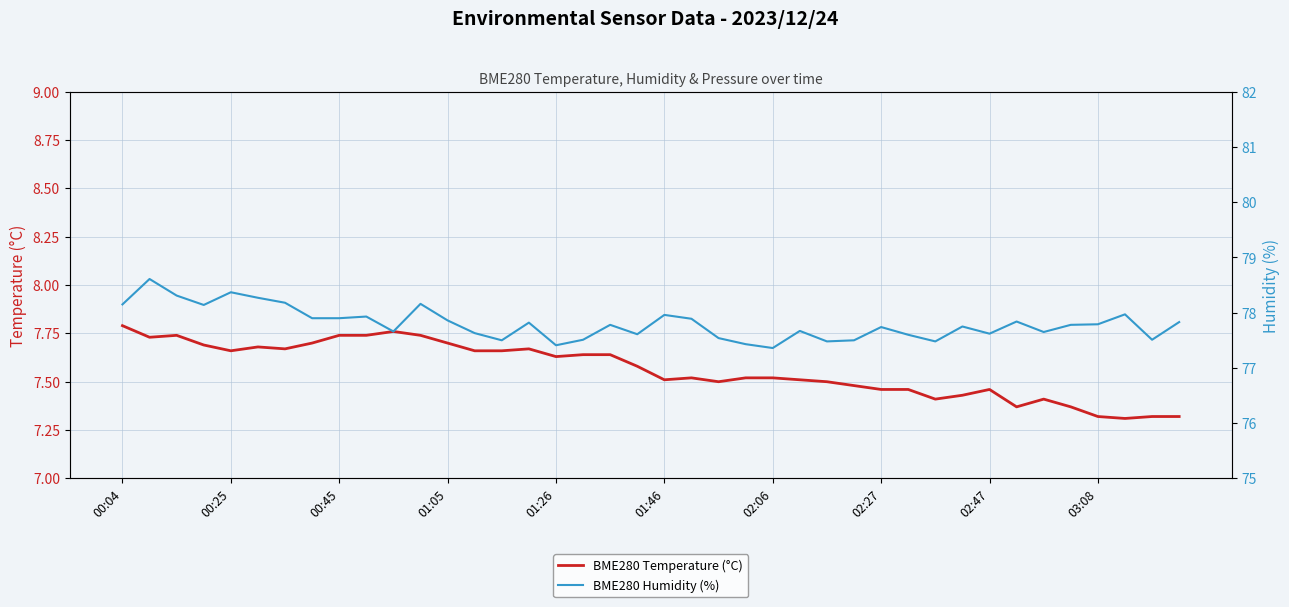

The value of BME280 Temperature (°C) at 01:05 is 10.3. True or false?

False